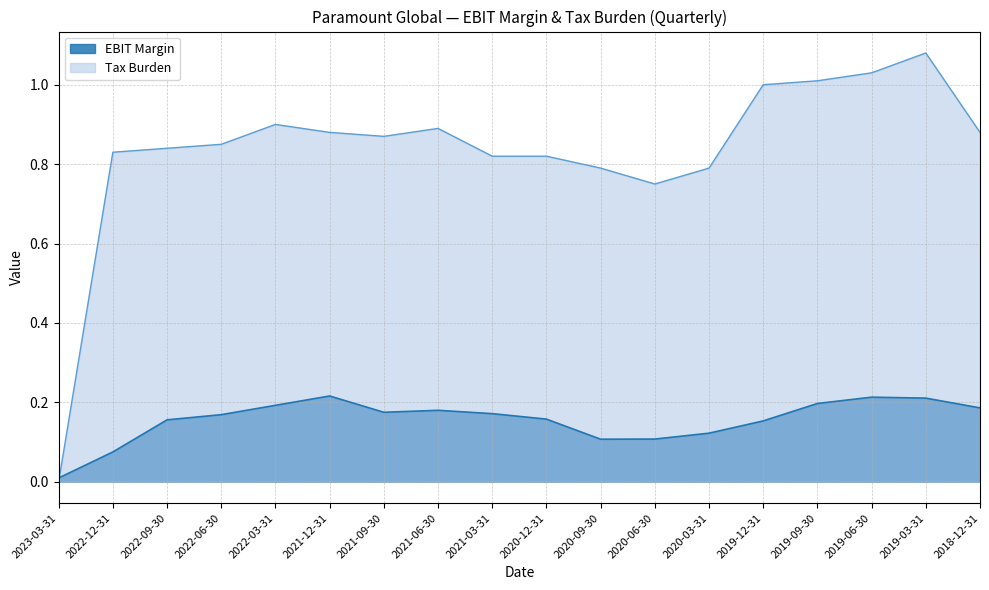

Reading right to left, list all the values displayed in this chart.

EBIT Margin: 0.2	0.2	0.2	0.2	0.2	0.1	0.1	0.1	0.2	0.2	0.2	0.2	0.2	0.2	0.2	0.2	0.1	0.0
Tax Burden: 0.9	1.1	1.0	1.0	1.0	0.8	0.8	0.8	0.8	0.8	0.9	0.9	0.9	0.9	0.8	0.8	0.8	0.0